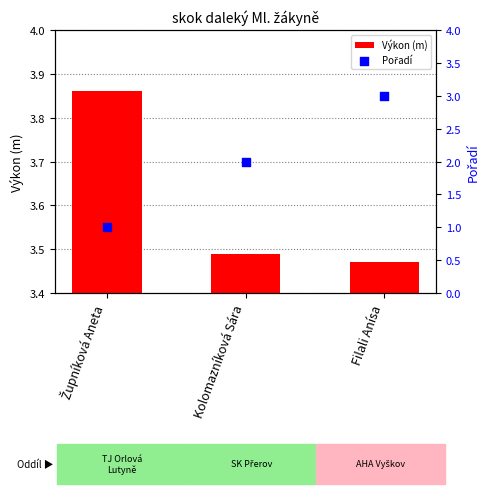

Which series contains the highest Y value?

Výkon (m)